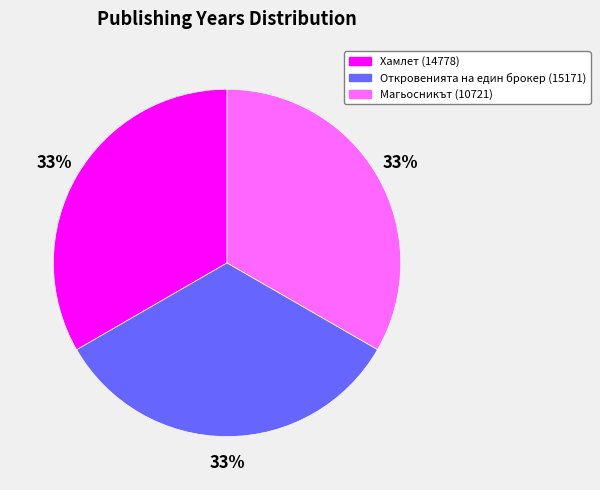

Do Магьосникът (10721) and Хамлет (14778) together represent more than half of the pie?

Yes